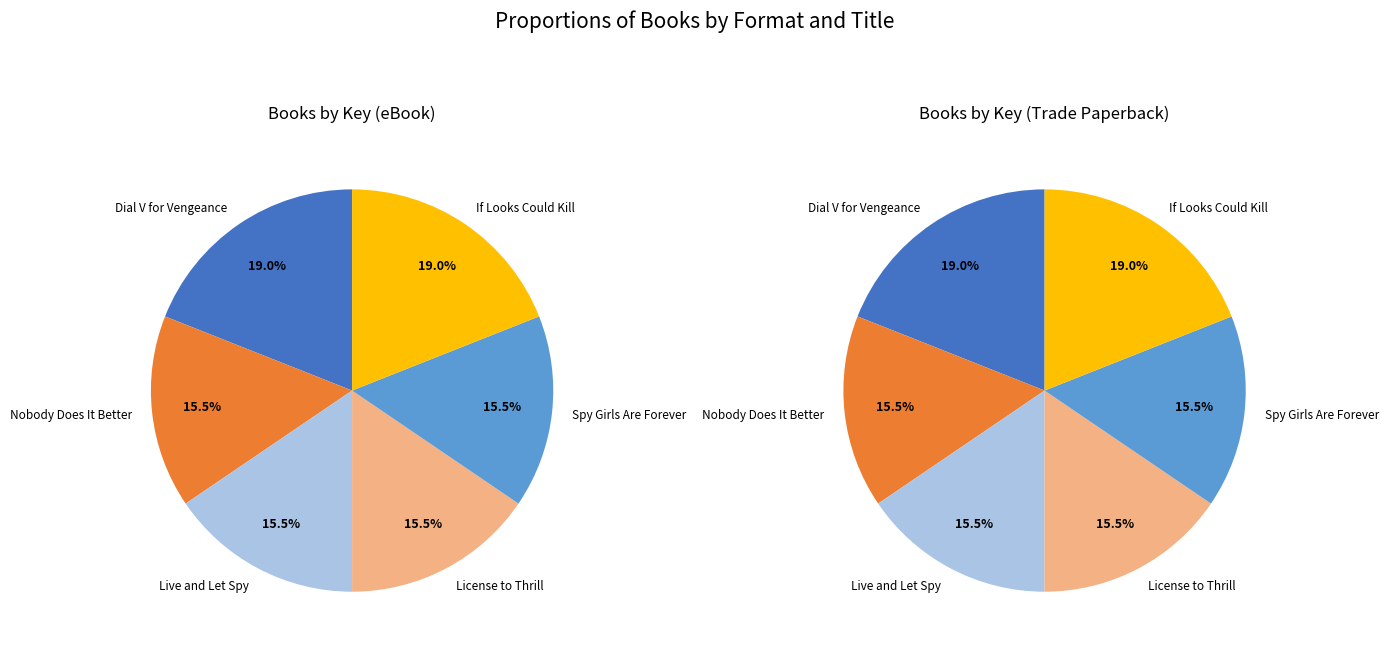

What percentage is the Dial V for Vengeance slice, to the nearest percent?

19%